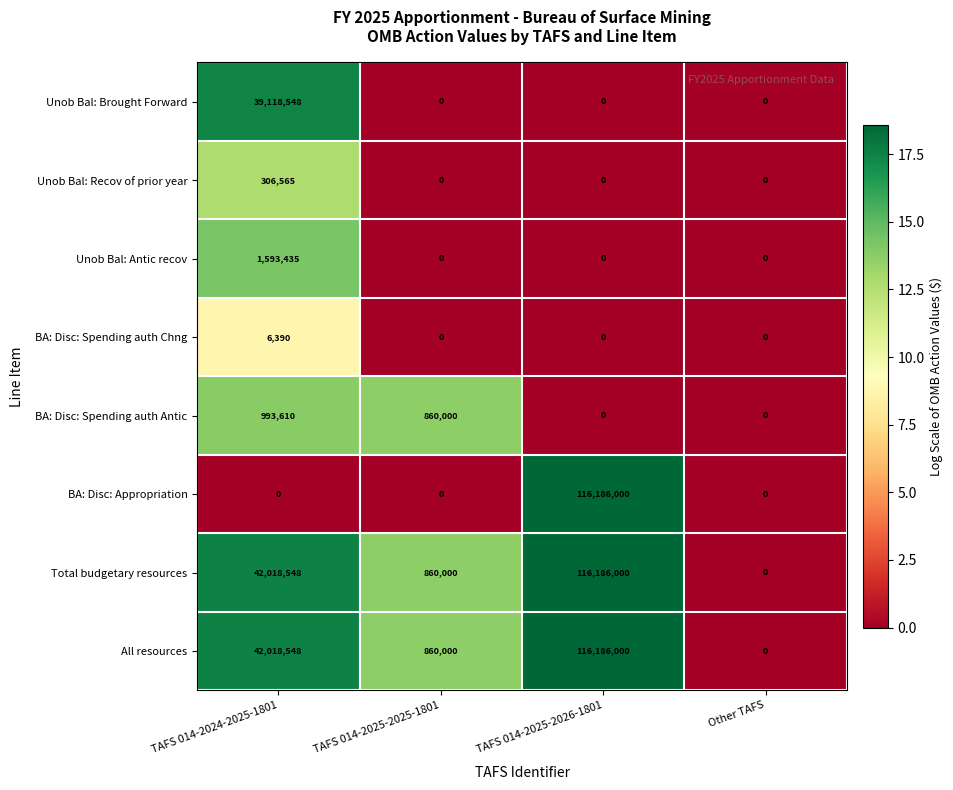

What is the difference between the highest and lowest values at TAFS 014-2025-2026-1801?

116186000